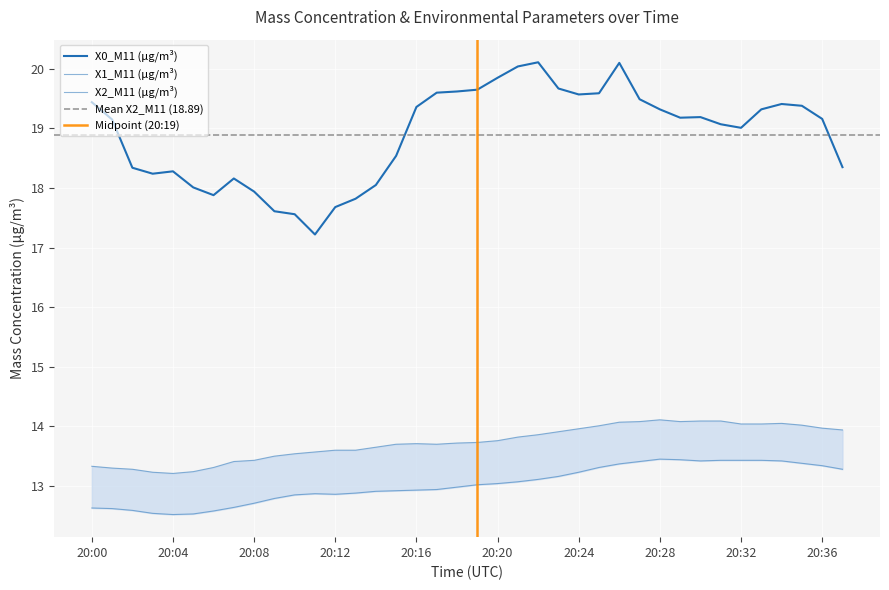

List the labels in order of X2_M11 (μg/m³) value, smallest first.

2023-03-08 20:04:00, 2023-03-08 20:03:00, 2023-03-08 20:05:00, 2023-03-08 20:02:00, 2023-03-08 20:01:00, 2023-03-08 20:06:00, 2023-03-08 20:00:00, 2023-03-08 20:07:00, 2023-03-08 20:08:00, 2023-03-08 20:09:00, 2023-03-08 20:10:00, 2023-03-08 20:11:00, 2023-03-08 20:12:00, 2023-03-08 20:13:00, 2023-03-08 20:14:00, 2023-03-08 20:15:00, 2023-03-08 20:17:00, 2023-03-08 20:16:00, 2023-03-08 20:18:00, 2023-03-08 20:19:00, 2023-03-08 20:20:00, 2023-03-08 20:21:00, 2023-03-08 20:22:00, 2023-03-08 20:23:00, 2023-03-08 20:37:00, 2023-03-08 20:24:00, 2023-03-08 20:36:00, 2023-03-08 20:25:00, 2023-03-08 20:35:00, 2023-03-08 20:32:00, 2023-03-08 20:33:00, 2023-03-08 20:34:00, 2023-03-08 20:26:00, 2023-03-08 20:27:00, 2023-03-08 20:29:00, 2023-03-08 20:30:00, 2023-03-08 20:31:00, 2023-03-08 20:28:00